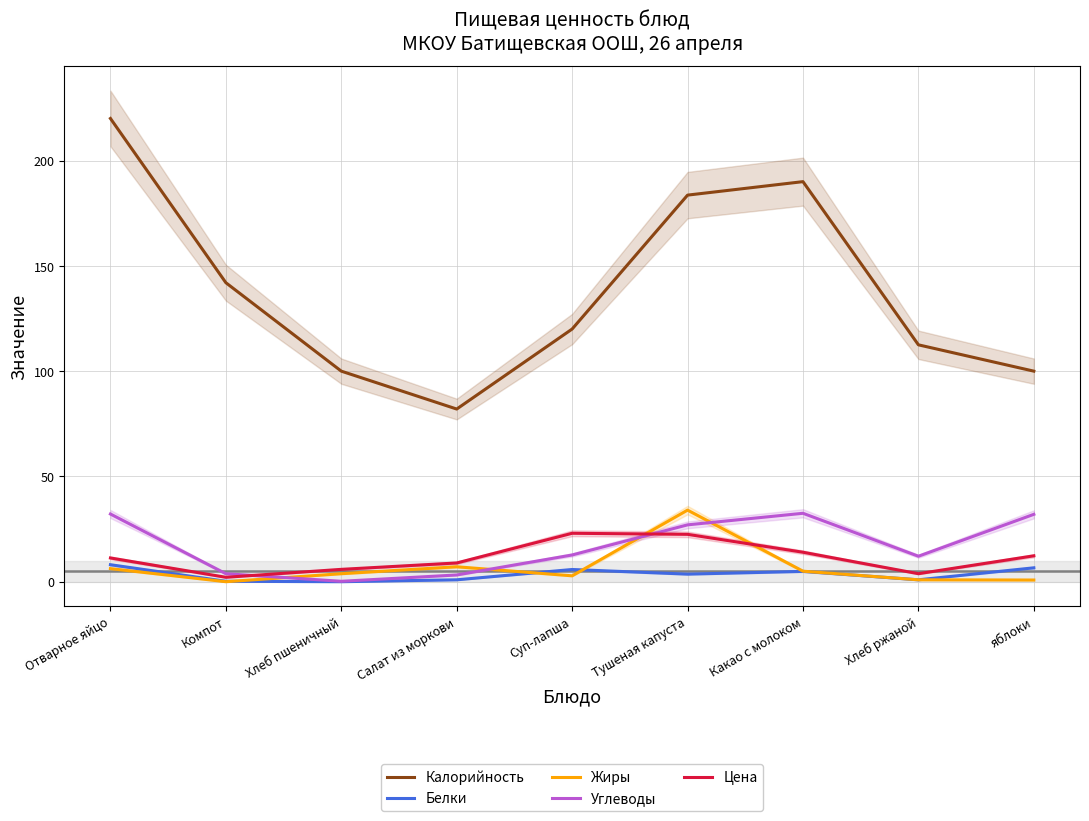

Reading left to right, what are all the values shown in this chart?

Калорийность: Отварное яйцо=220.0	Компот=142.0	Хлеб пшеничный=100.0	Салат из моркови=82.0	Суп-лапша=120.0	Тушеная капуста=183.6	Какао с молоком=190.0	Хлеб ржаной=112.5	яблоки=100.0
Белки: Отварное яйцо=8.1	Компот=0.2	Хлеб пшеничный=0.0	Салат из моркови=0.9	Суп-лапша=5.8	Тушеная капуста=3.6	Какао с молоком=4.9	Хлеб ржаной=0.9	яблоки=6.6
Жиры: Отварное яйцо=6.2	Компот=0.0	Хлеб пшеничный=3.8	Салат из моркови=7.1	Суп-лапша=2.8	Тушеная капуста=34.0	Какао с молоком=5.0	Хлеб ржаной=0.9	яблоки=0.8
Углеводы: Отварное яйцо=32.1	Компот=3.8	Хлеб пшеничный=0.2	Салат из моркови=3.2	Суп-лапша=12.7	Тушеная капуста=27.0	Какао с молоком=32.5	Хлеб ржаной=12.1	яблоки=32.0
Цена: Отварное яйцо=11.3	Компот=2.1	Хлеб пшеничный=5.9	Салат из моркови=8.9	Суп-лапша=23.0	Тушеная капуста=22.5	Какао с молоком=14.0	Хлеб ржаной=3.8	яблоки=12.3